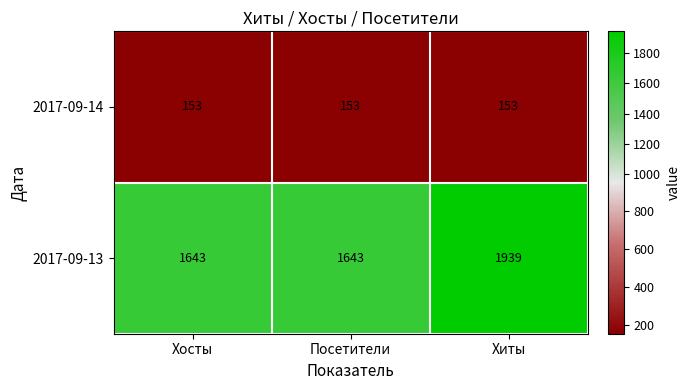

What is the lowest value of the 2017-09-13 series?

1643